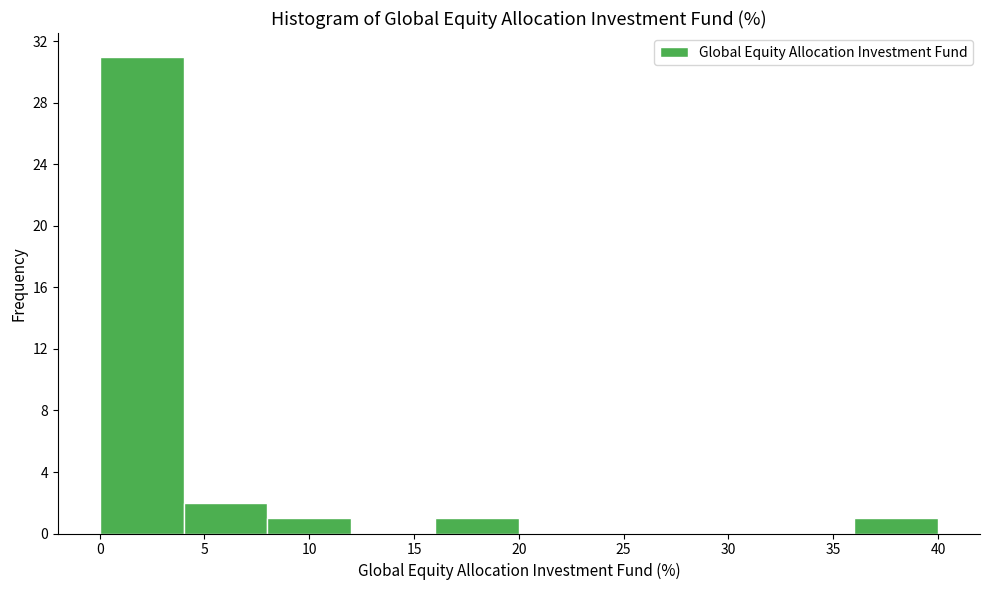

Reading left to right, transcribe this chart: for each bar, give the range it covers on the x-axis and its height. The values are not printed on the chart, so give them approximately, as read against the axis.

0 to 4: 31
4 to 8: 2
8 to 12: 1
12 to 16: 0
16 to 20: 1
20 to 24: 0
24 to 28: 0
28 to 32: 0
32 to 36: 0
36 to 40: 1